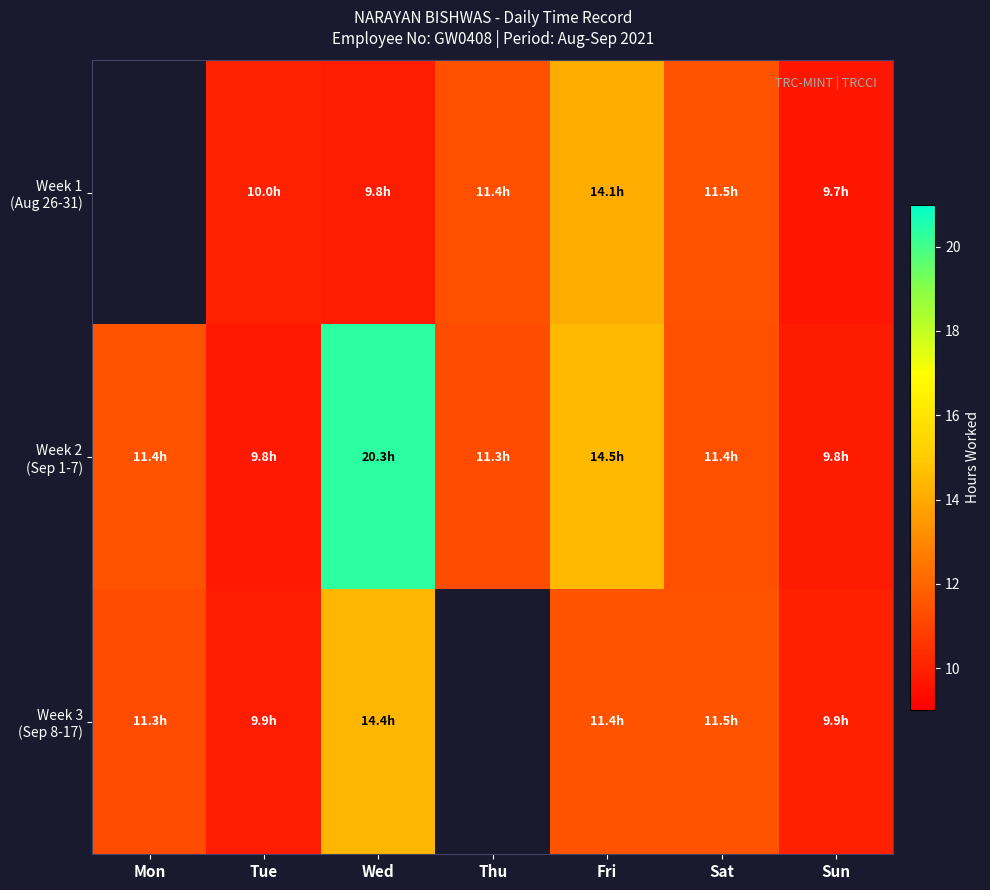

What is the smallest value displayed?

9.7